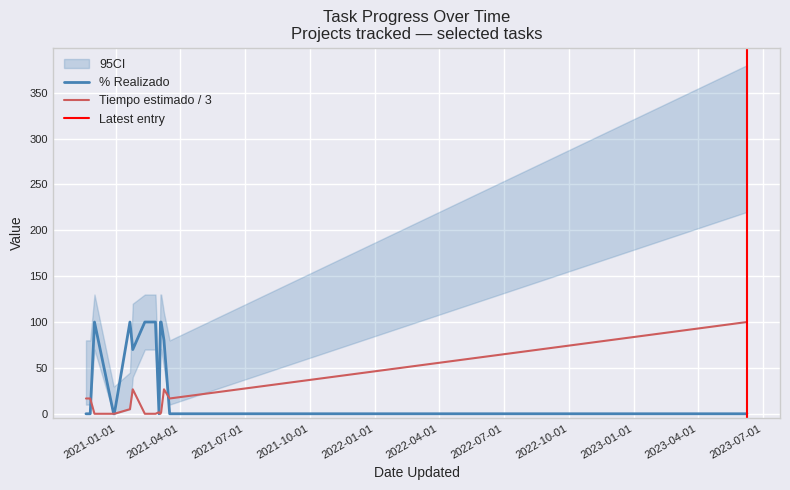

How many interior local valleys does the % Realizado series have?

2